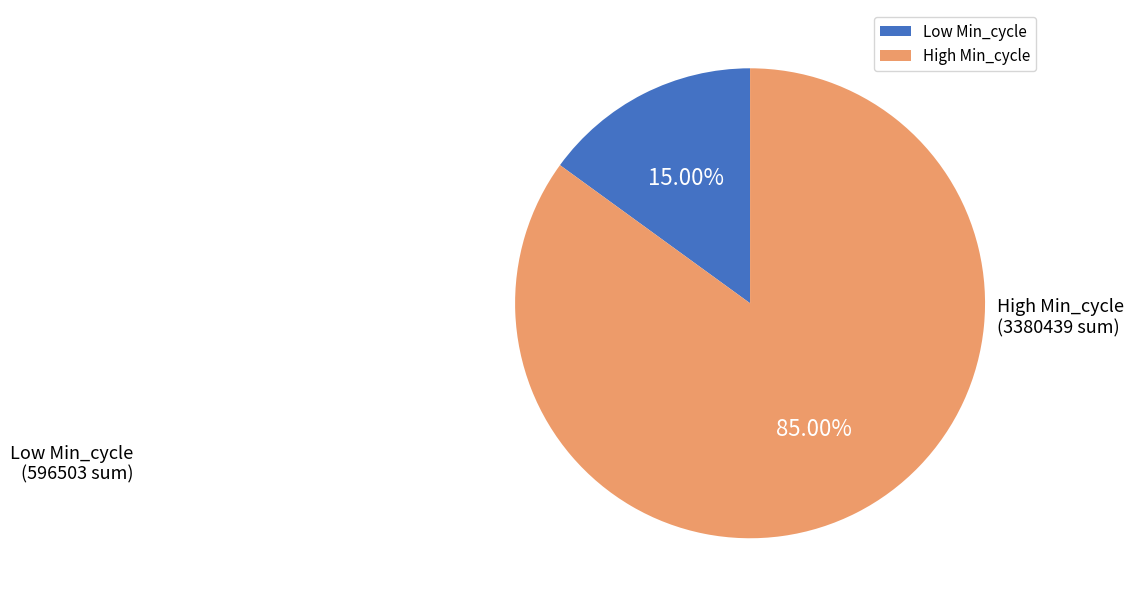

To the nearest percent, what is the average slice percentage?

50%